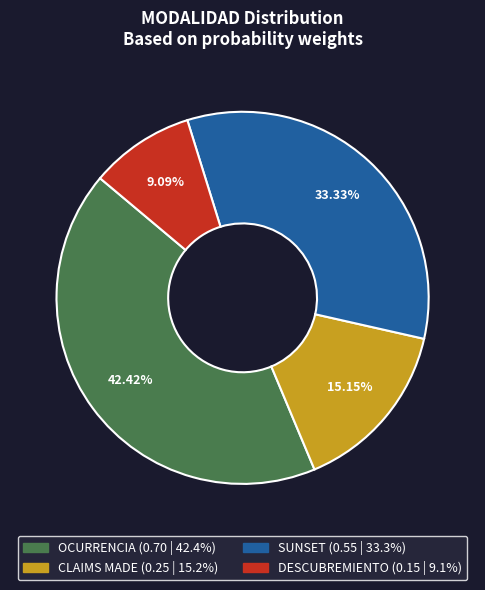

To the nearest percent, what is the average slice percentage?

25%